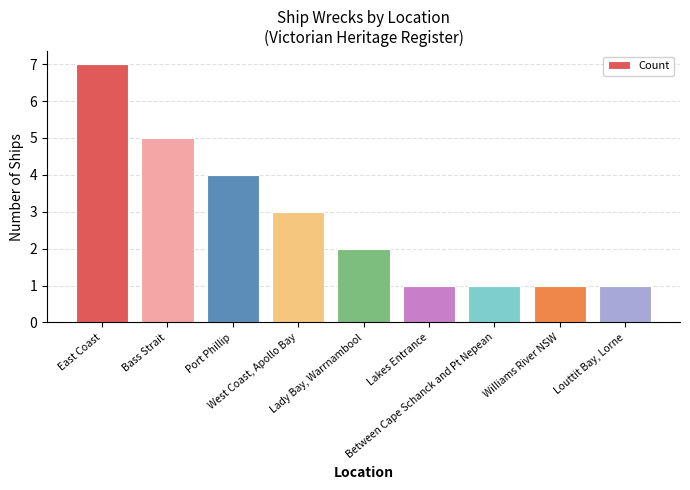

What is the difference between the maximum and second lowest values?

6